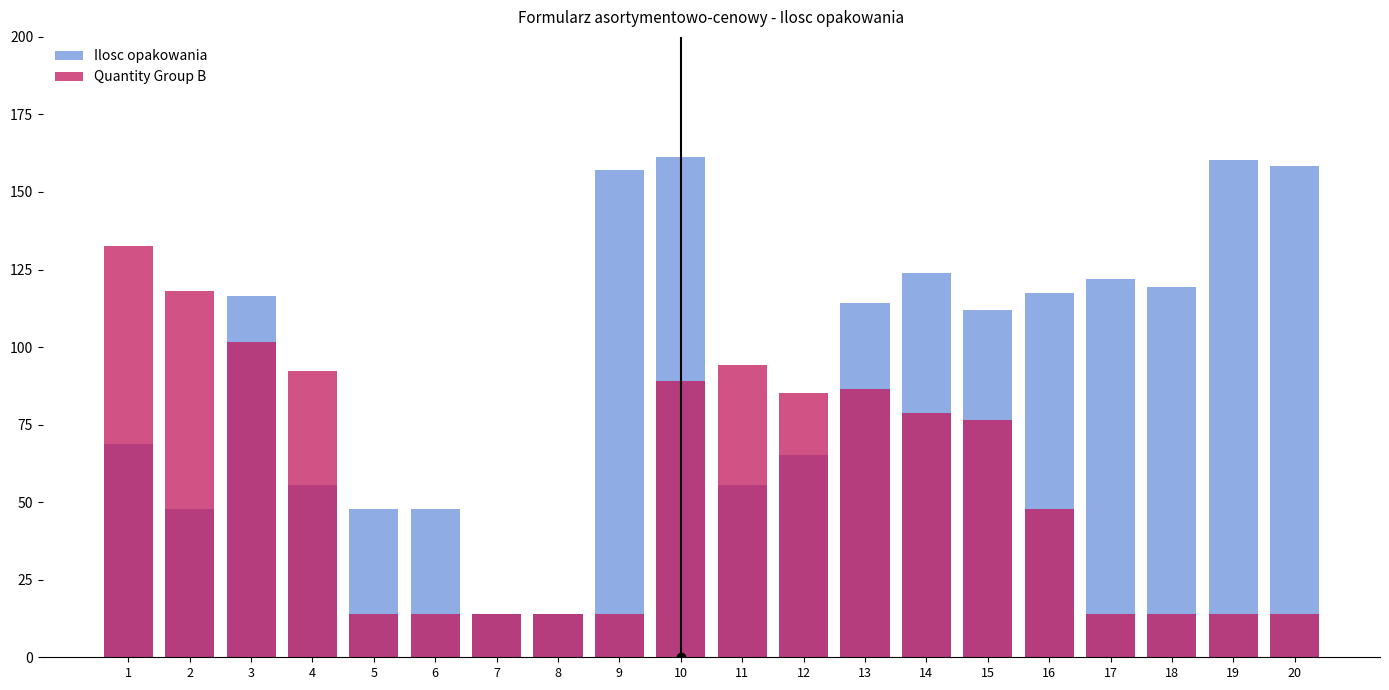

Rank the series at 14 from lowest to highest value.

Quantity Group B, Ilosc opakowania